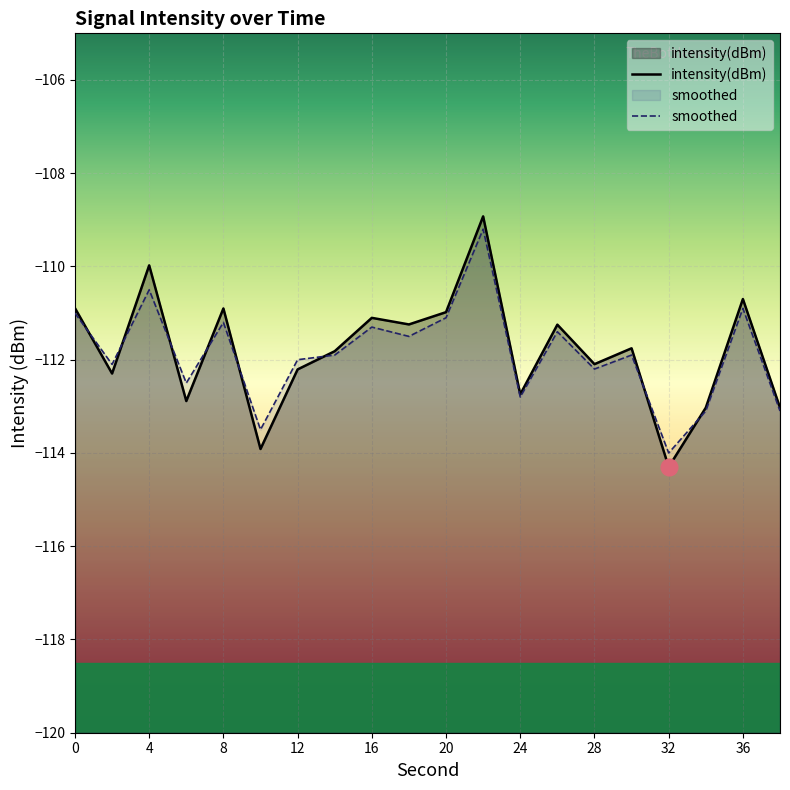

Between 0 and 4, which series saw the biggest shift?

intensity(dBm)